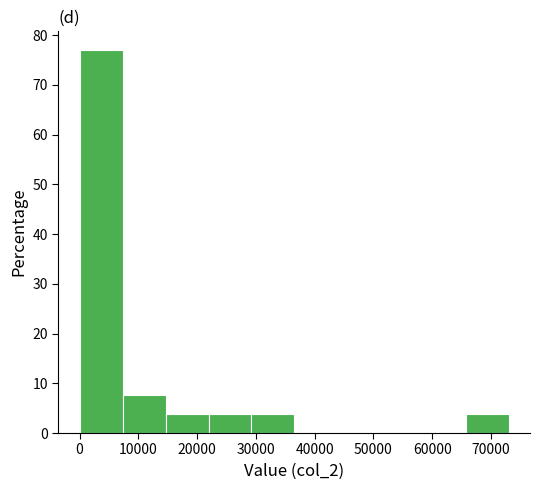

Reading left to right, list every bar in this chart as the range it spans on the x-axis followed by its height. Neither the bar edges nor the heights are printed on the chart, so give them approximately, as read against the axes.

0 to 7000: 77
7000 to 15000: 8
15000 to 22000: 4
22000 to 29000: 4
29000 to 37000: 4
37000 to 44000: 0
44000 to 51000: 0
51000 to 58000: 0
58000 to 66000: 0
66000 to 73000: 4